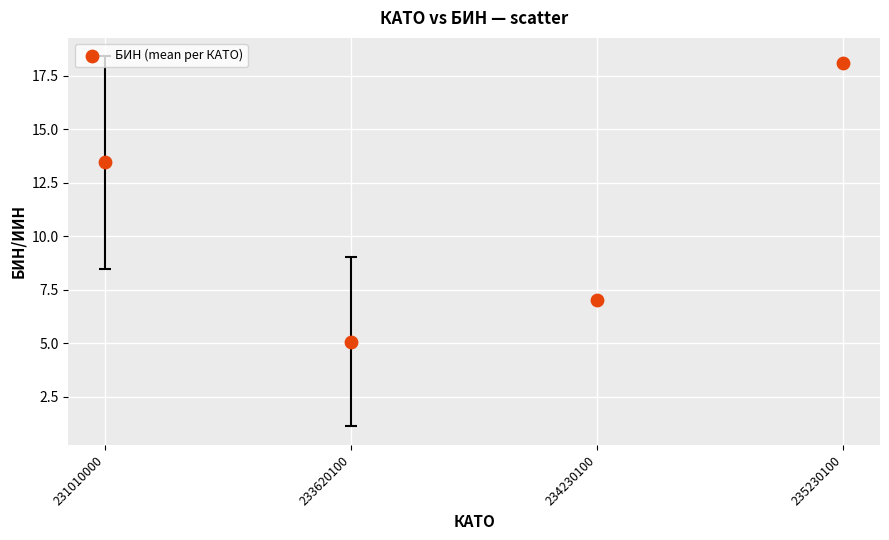

What Y value in the scatter plot is closest to 11?

13.5